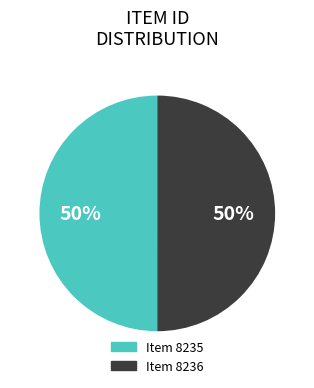

True or false: Item 8236 accounts for 38% of the total.

False